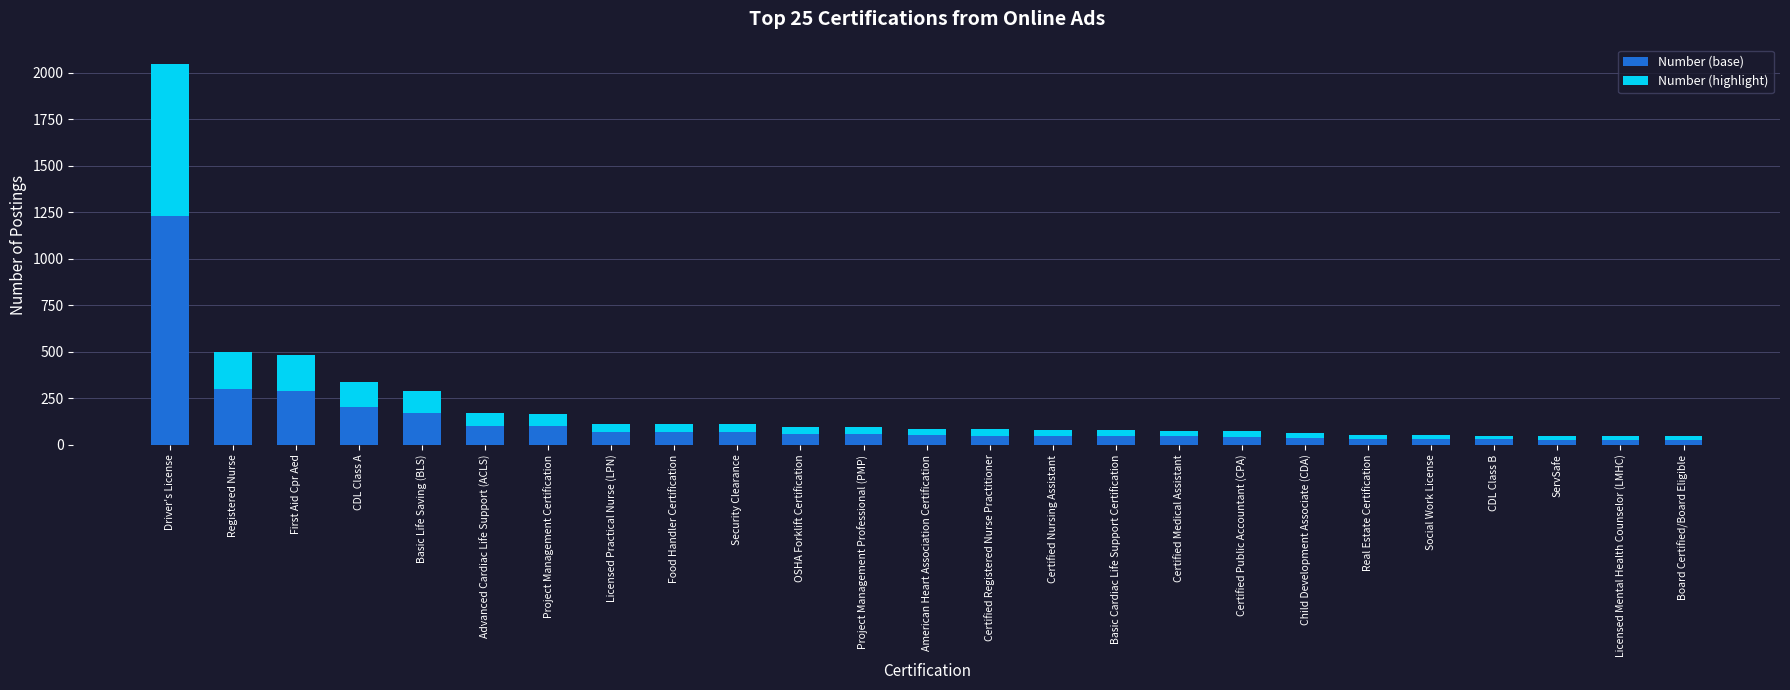

What is the average value of the Number (base) series?

128.3